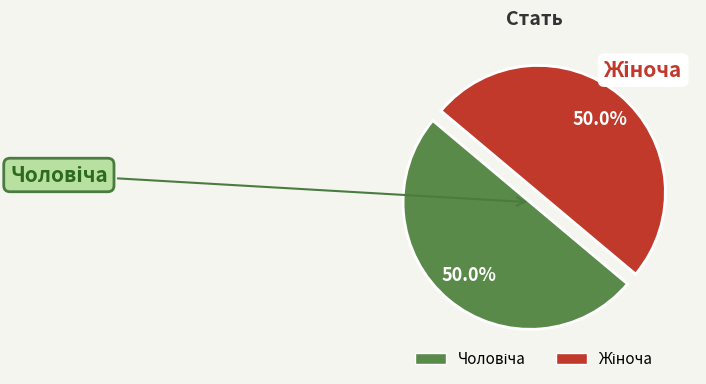

Count the number of slices in the pie.

2